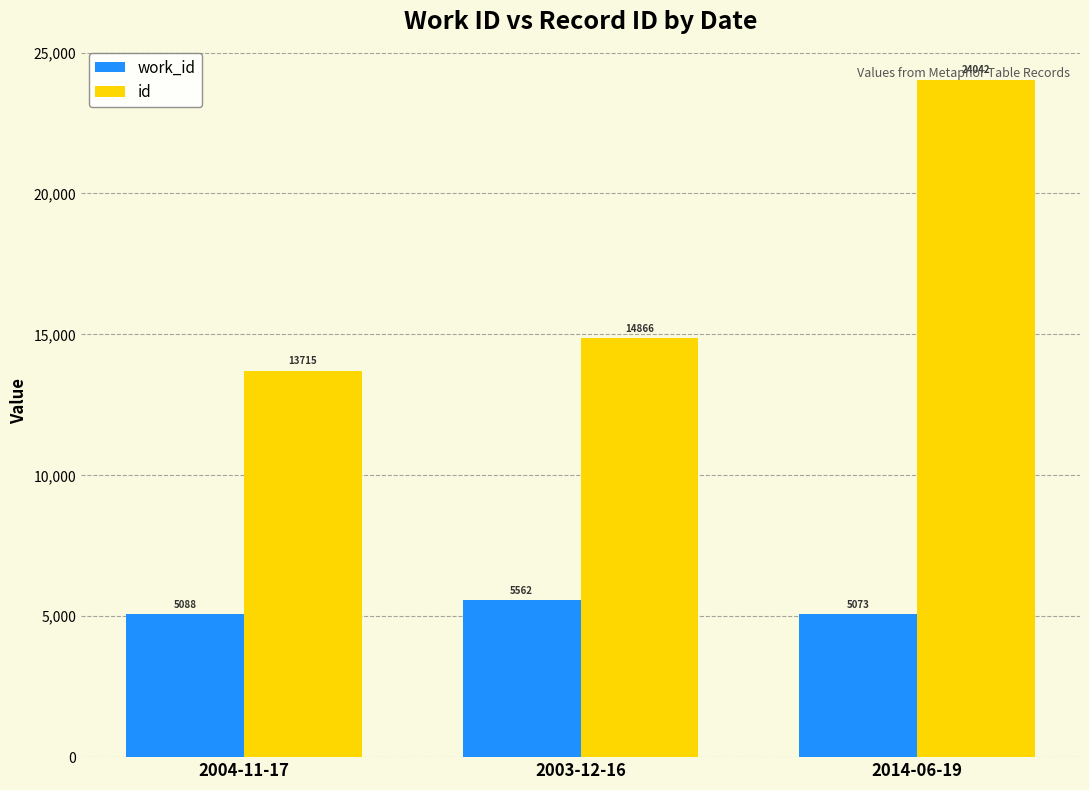

At which label is work_id closest to 5317?

2004-11-17